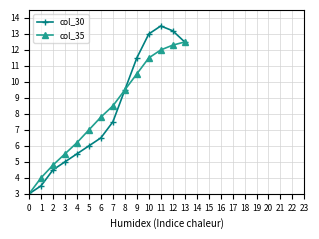

What is the maximum value for col_30?

13.5